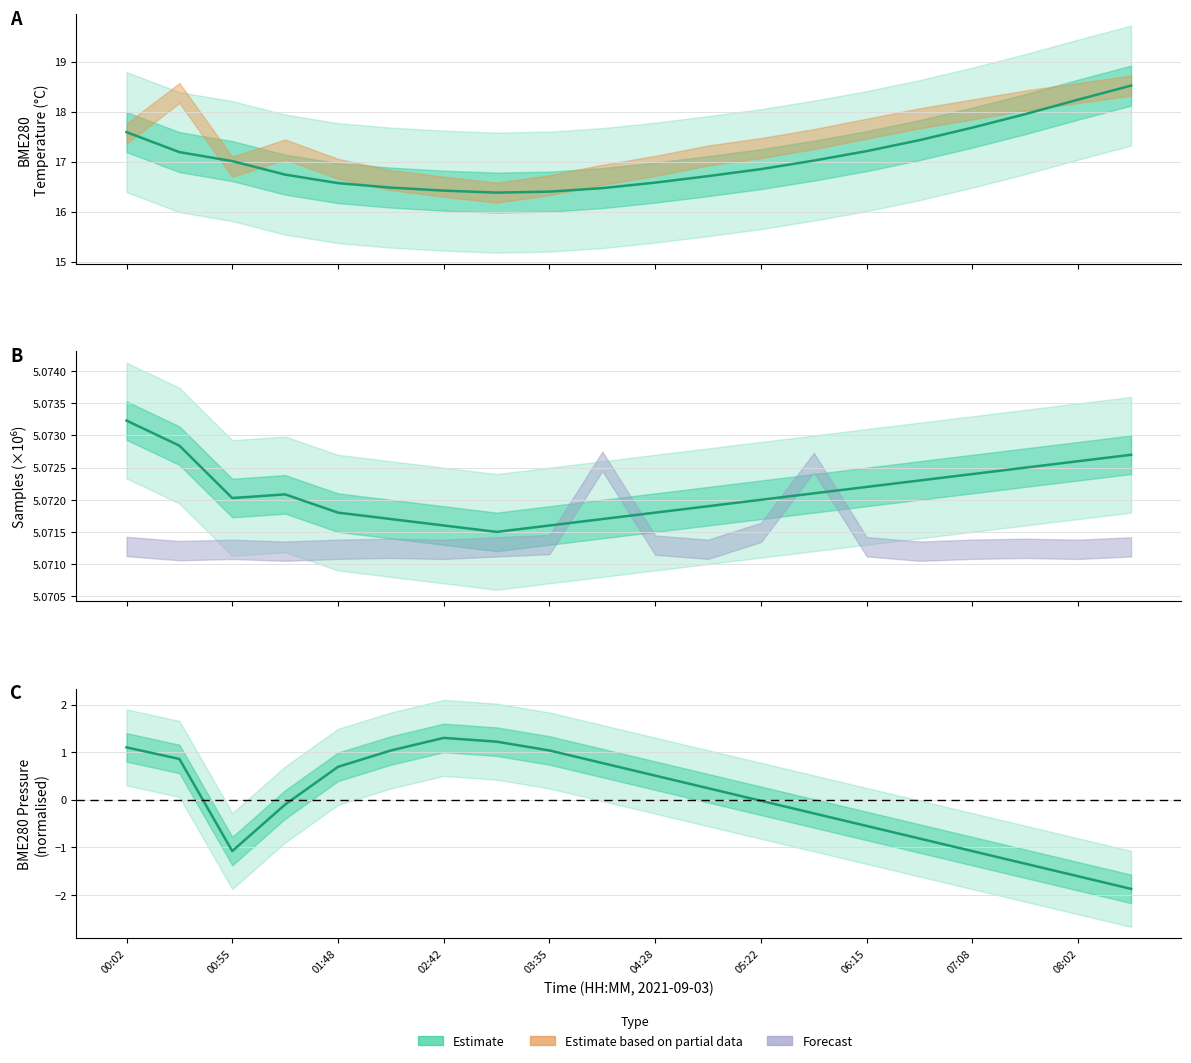

How many data points in BME280_pressure are less than 0?

10